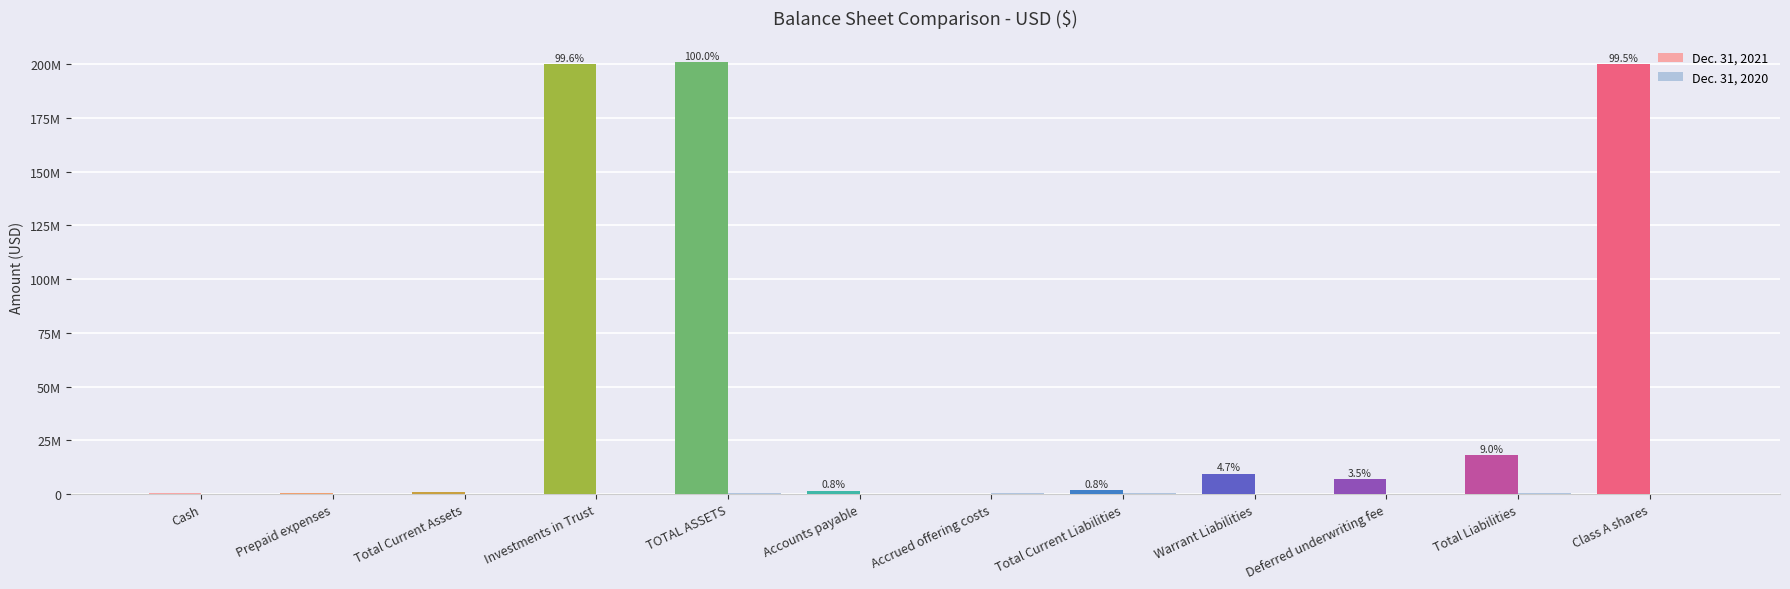

Where is Dec. 31, 2020 nearest to the value 301417?

Accrued offering costs